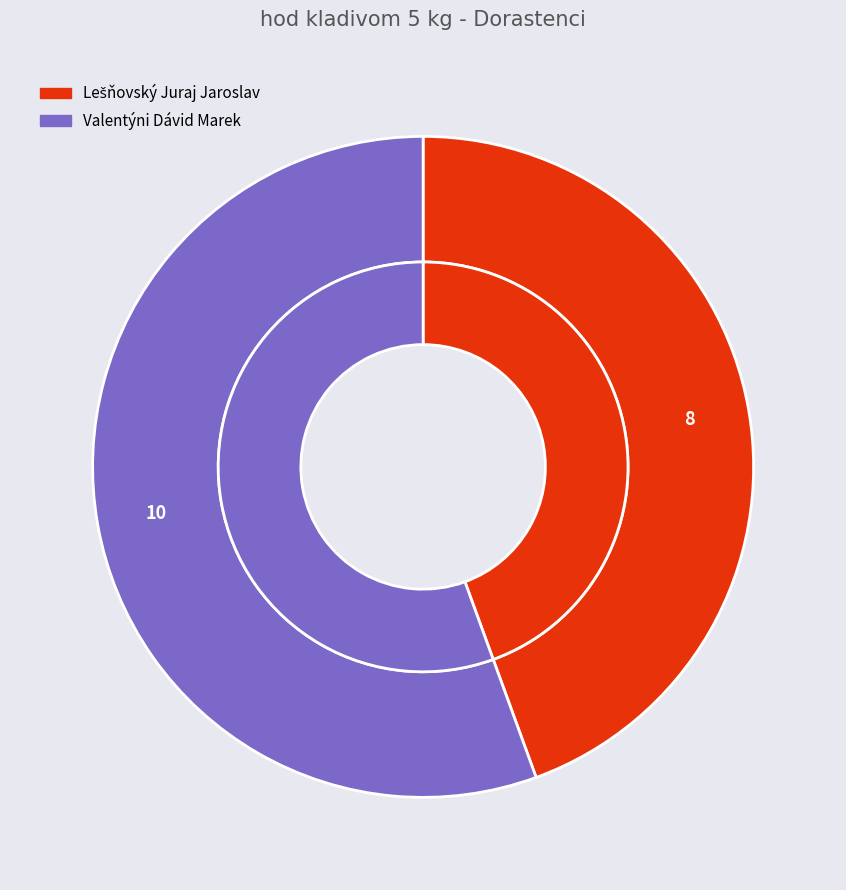

What is the ratio of the value at Valentýni Dávid Marek to the value at Lešňovský Juraj Jaroslav?

1.2